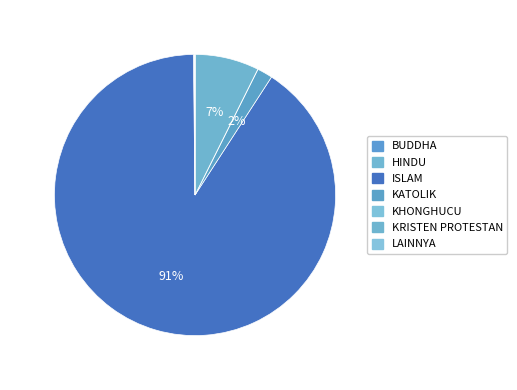

To the nearest percent, what is the difference between the KATOLIK and KRISTEN PROTESTAN slice percentages?

6%